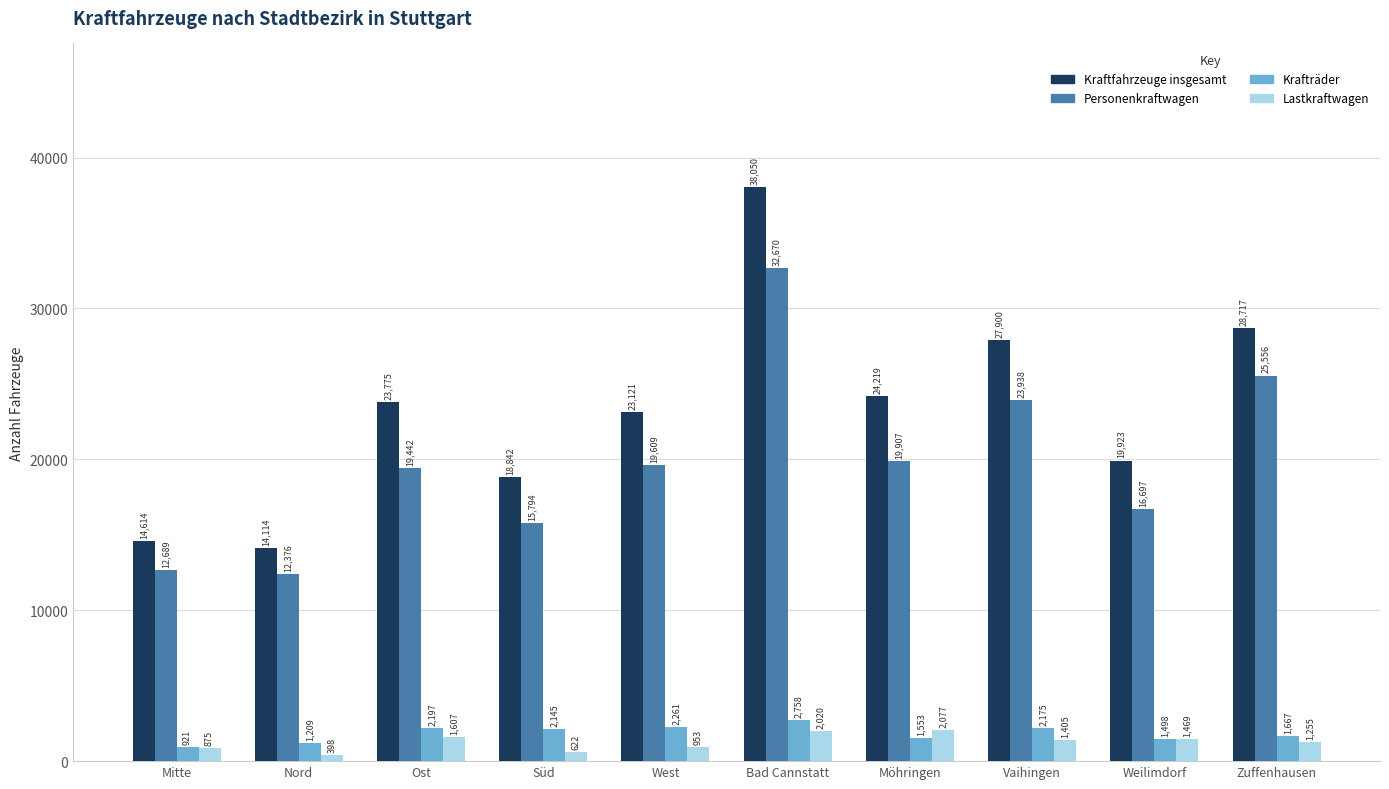

Which series changed the most between Nord and Möhringen?

Kraftfahrzeuge insgesamt